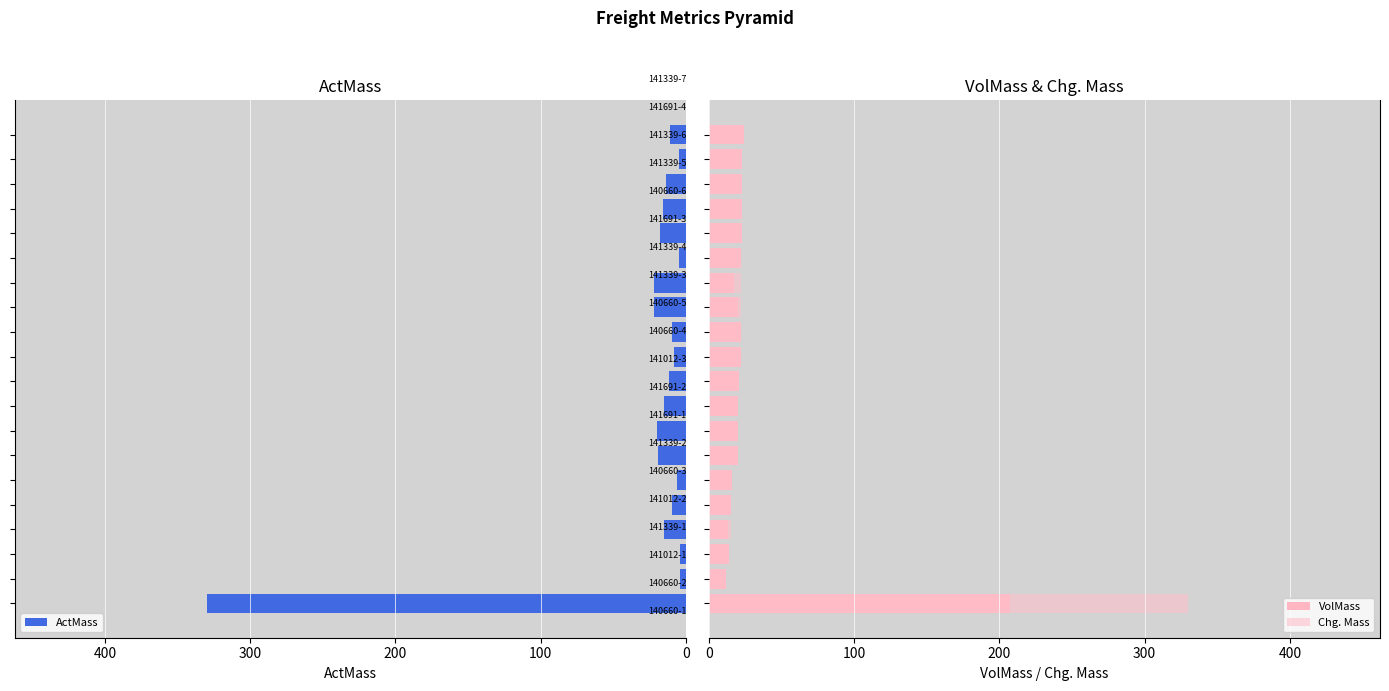

How many values in the VolMass series are below 21?

10